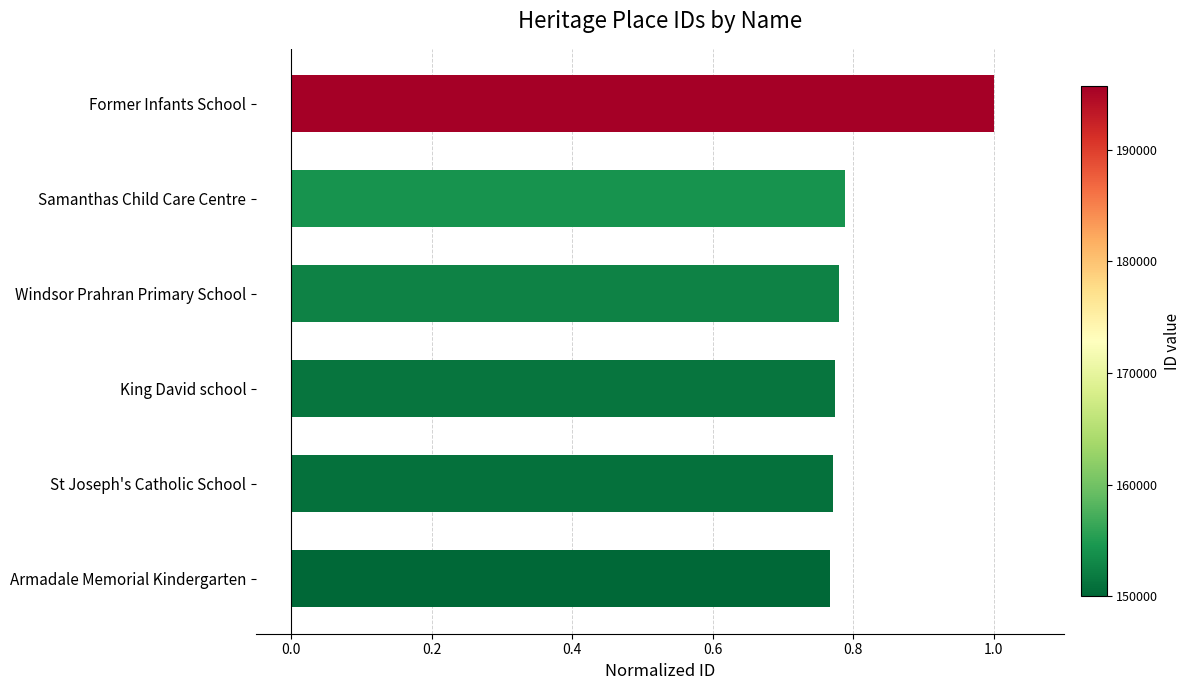

What is the sum of all values?

4.9